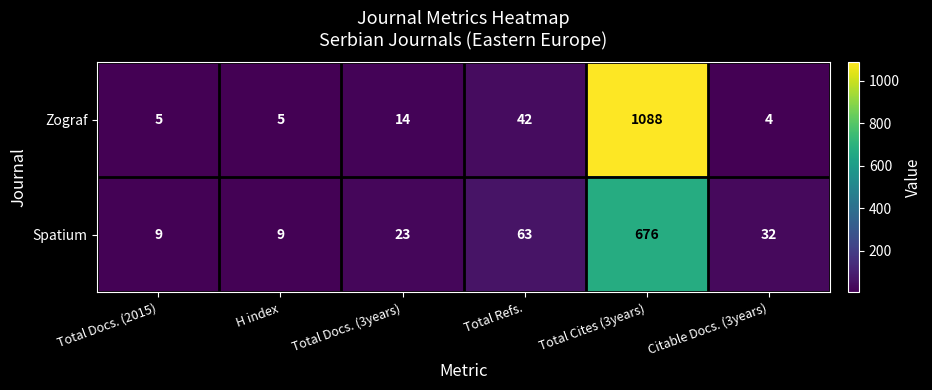

Which category has the lowest value across all series?

Citable Docs. (3years)